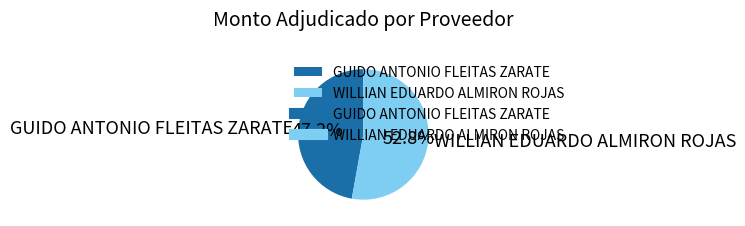

What percentage is the GUIDO ANTONIO FLEITAS ZARATE slice, to the nearest percent?

47%